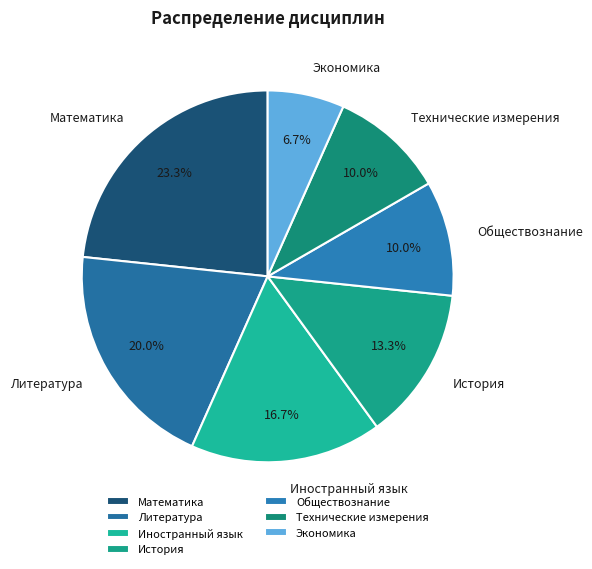

Between История and Обществознание, which is larger?

История